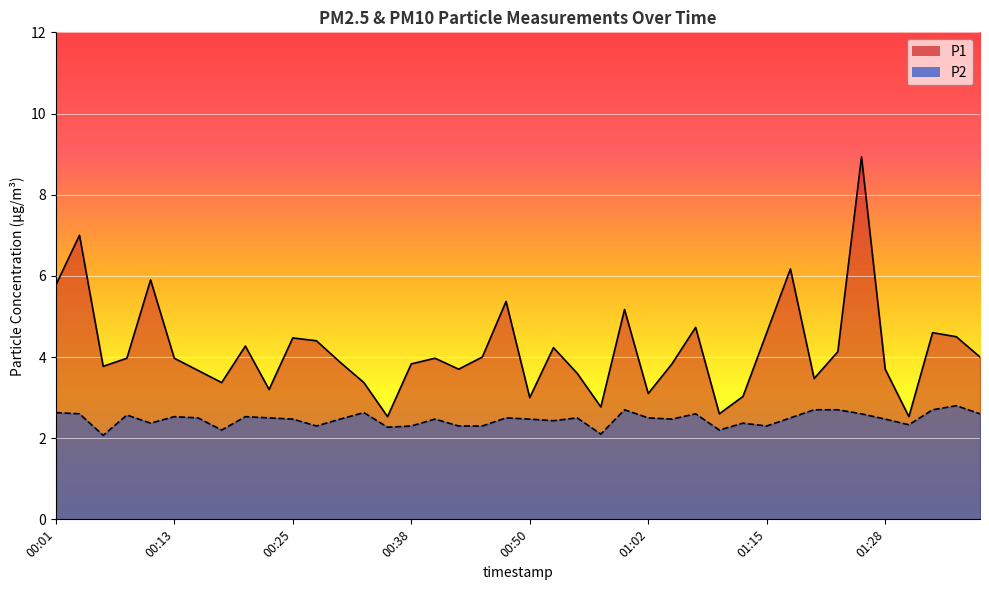

At which category is the sum across all series the highest?

01:25